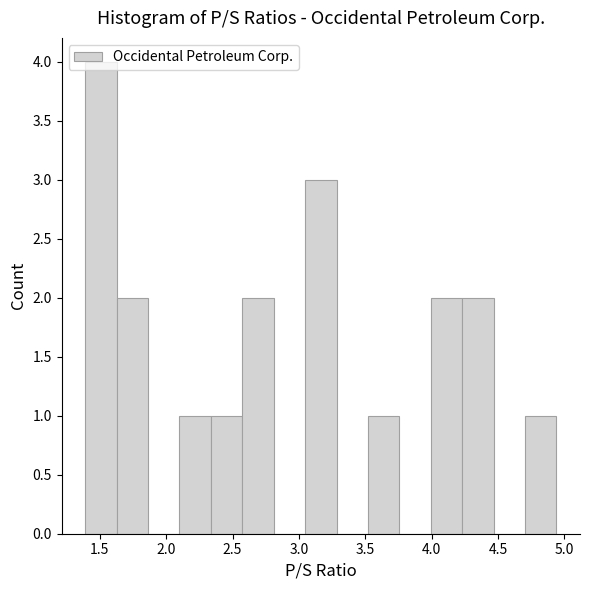

What is the height of the bar covering 2.10 to 2.35 on the x-axis? Neither the bar edges nor the heights are printed on the chart, so give them approximately, as read against the axes.

1